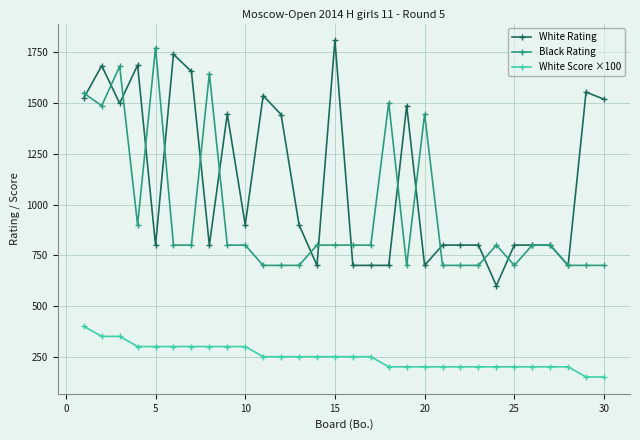

Does the chart display data point markers on the line(s)?

Yes